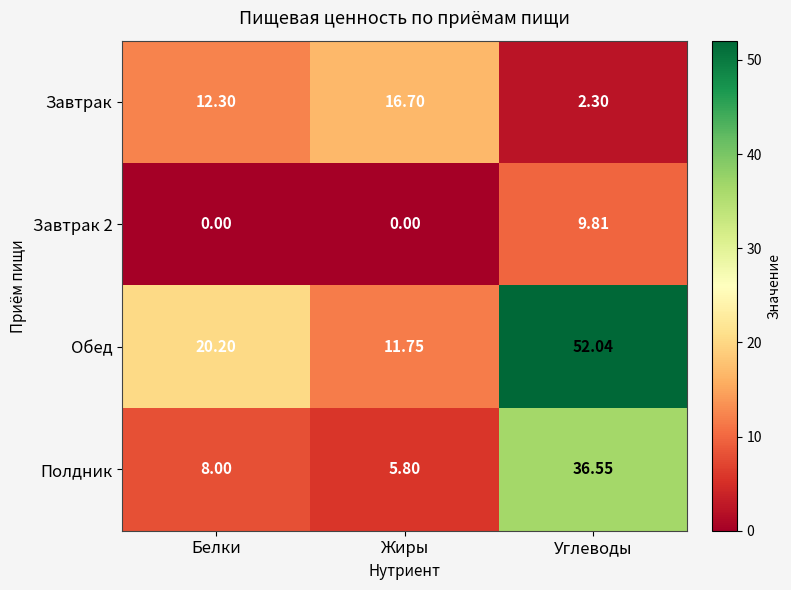

Which series changed the most between Белки and Жиры?

Обед